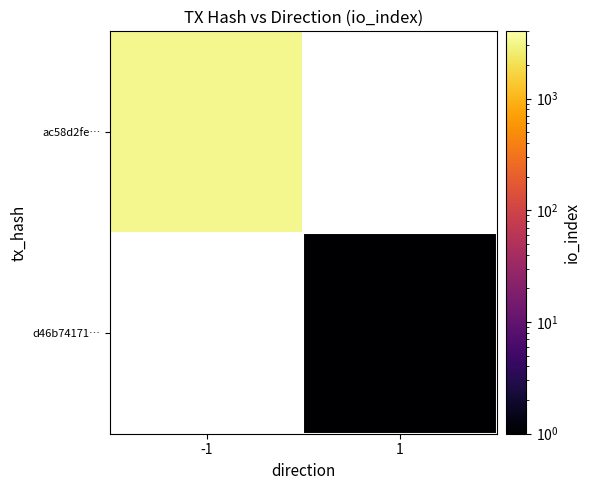

List the labels in order of ac58d2fe… value, smallest first.

-1, 1